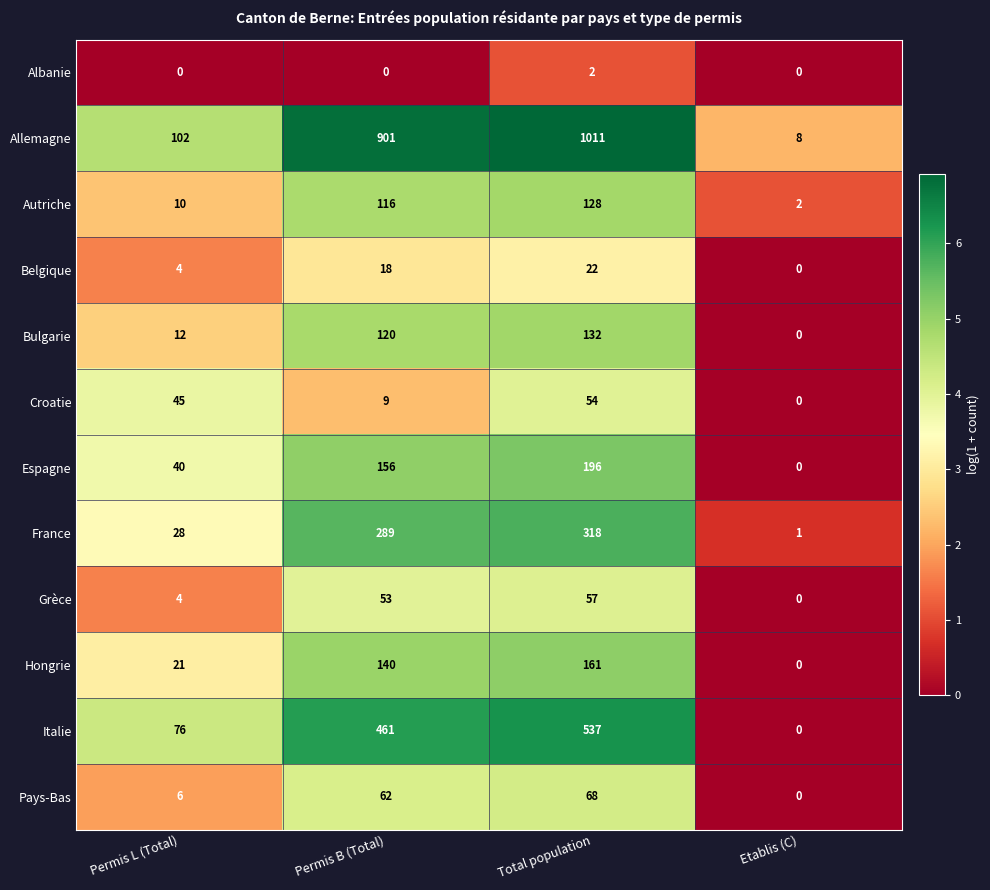

Which category has the highest value across all series?

Total population